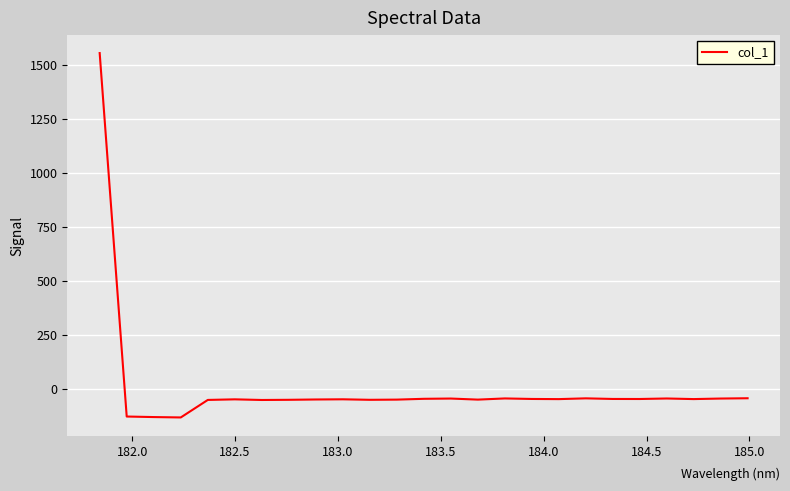

What is the difference between the maximum and minimum values?

1689.9